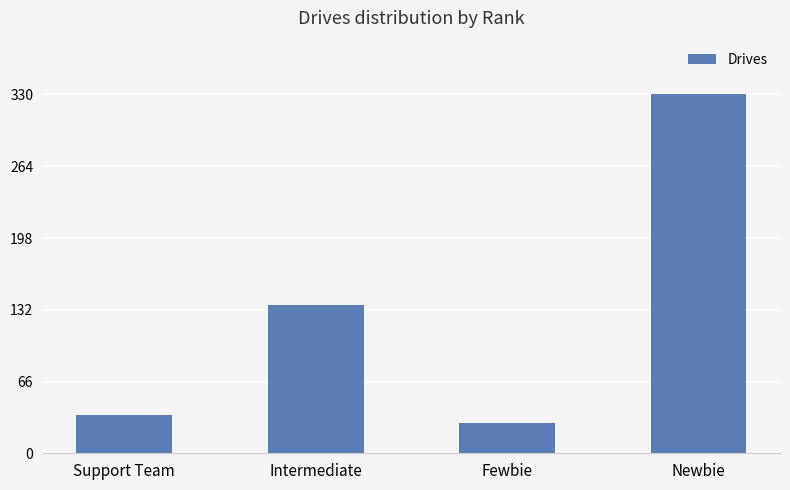

The value at Intermediate is 136. True or false?

True